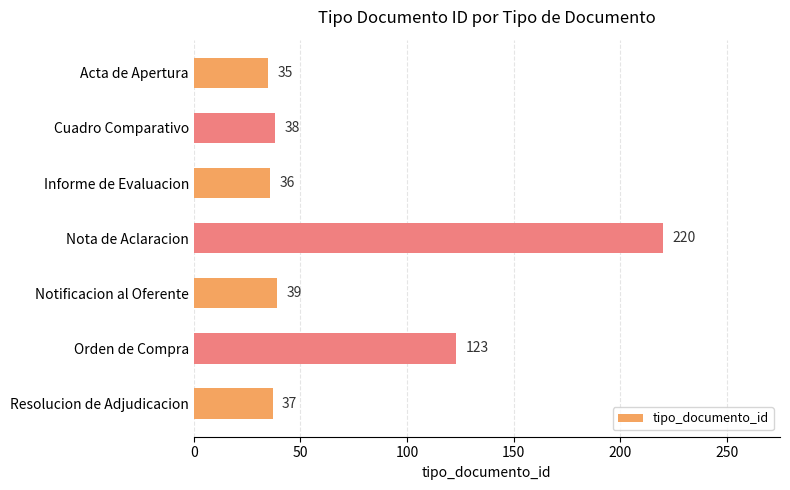

At which label is the value closest to 127?

Orden de Compra